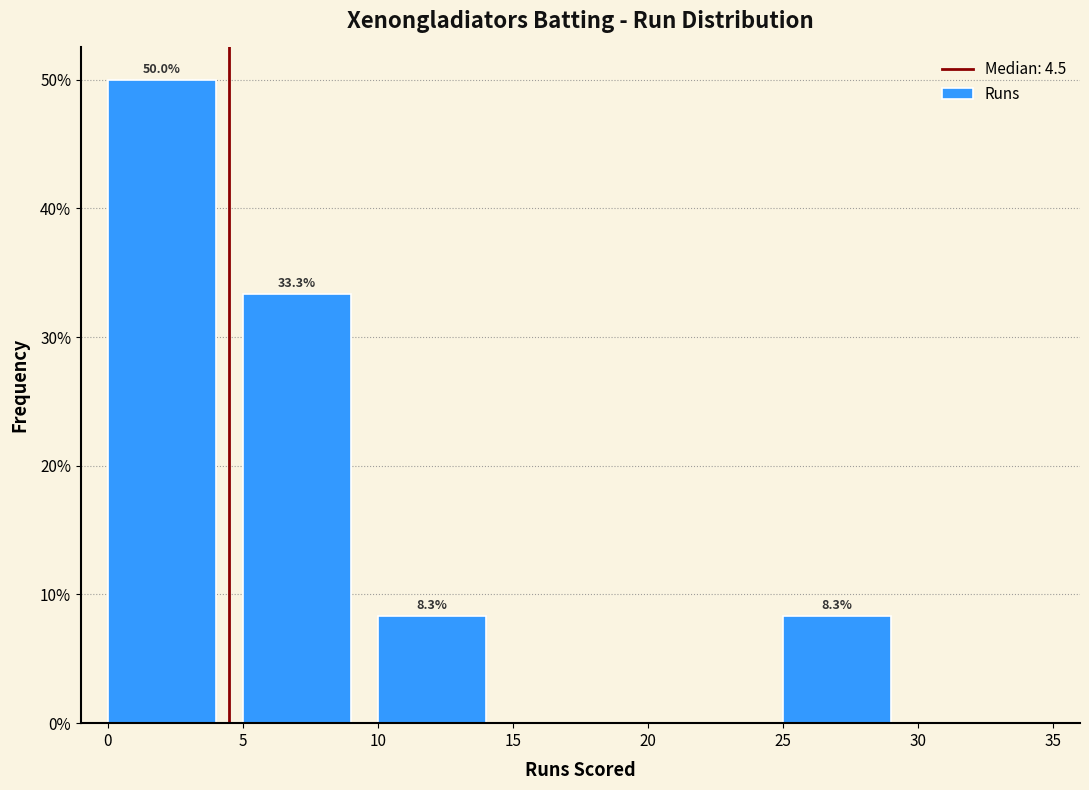

Which range on the x-axis has the tallest bar?

0 to 5